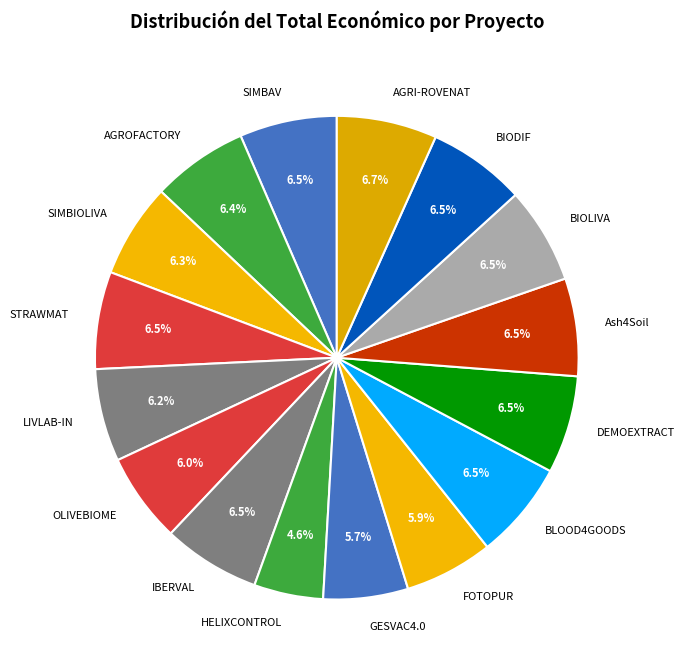

How many slices are in this pie chart?

16